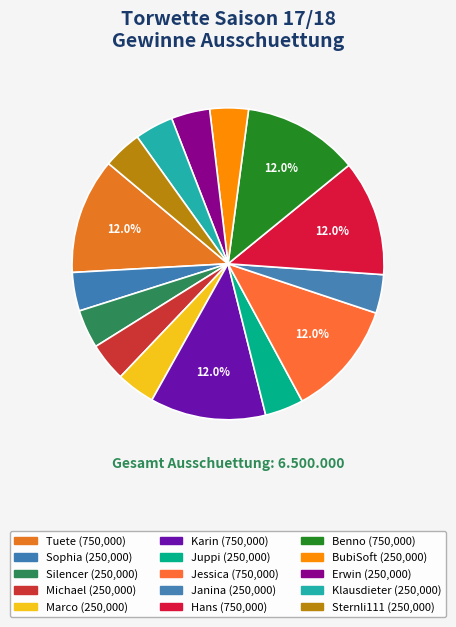

The Hans slice represents 19% of the pie. True or false?

False